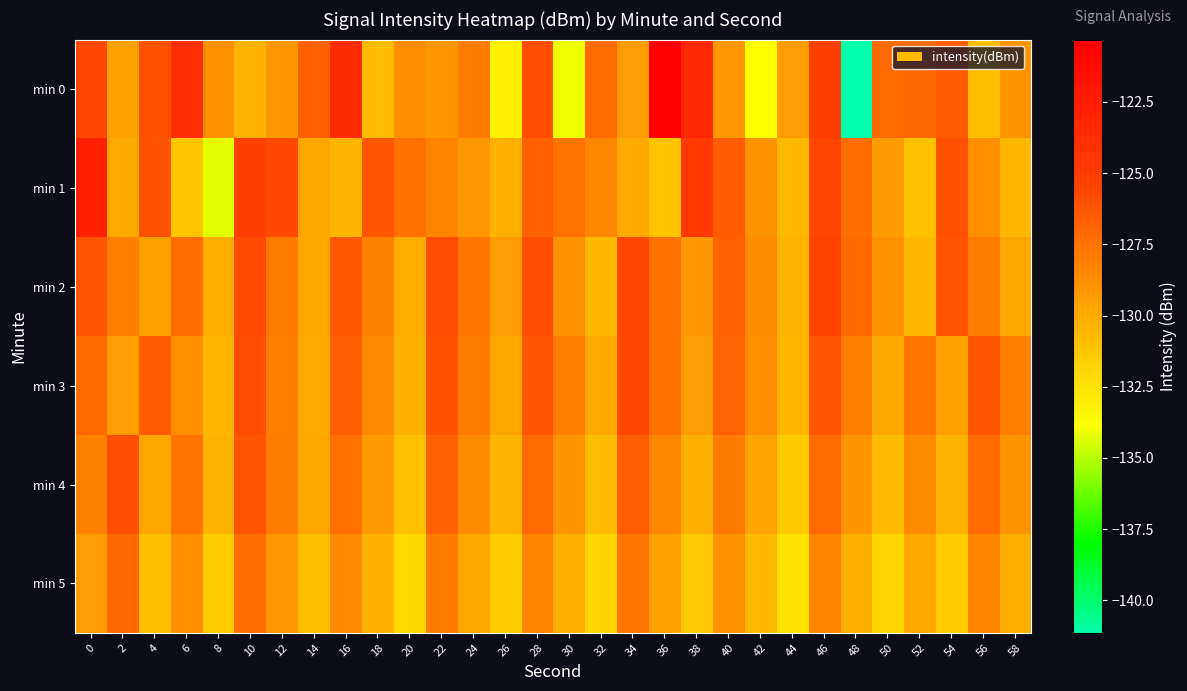

Reading right to left, transcribe all the data shown in this chart.

min 0: 58=-129.0	56=-130.9	54=-126.4	52=-127.1	50=-127.2	48=-141.1	46=-125.2	44=-129.3	42=-133.8	40=-129.1	38=-123.4	36=-120.3	34=-129.3	32=-127.2	30=-134.1	28=-125.9	26=-133.2	24=-127.9	22=-129.1	20=-128.8	18=-130.8	16=-123.6	14=-126.7	12=-129.1	10=-130.4	8=-128.8	6=-123.8	4=-126.1	2=-129.5	0=-125.7
min 1: 58=-130.5	56=-128.7	54=-126.1	52=-131.0	50=-129.2	48=-127.3	46=-125.6	44=-130.7	42=-128.9	40=-126.5	38=-124.7	36=-131.1	34=-129.9	32=-128.4	30=-127.6	28=-126.8	26=-130.2	24=-129.1	22=-128.3	20=-127.5	18=-126.3	16=-130.4	14=-129.7	12=-125.7	10=-125.3	8=-134.3	6=-131.2	4=-126.2	2=-129.9	0=-122.8
min 2: 58=-129.8	56=-128.0	54=-126.2	52=-130.7	50=-128.9	48=-127.1	46=-125.5	44=-130.4	42=-128.6	40=-126.8	38=-129.1	36=-127.5	34=-125.7	32=-130.6	30=-128.8	28=-126.0	26=-129.3	24=-127.7	22=-125.9	20=-130.0	18=-128.2	16=-126.4	14=-129.7	12=-127.9	10=-125.8	8=-130.1	6=-127.3	4=-129.5	2=-128.1	0=-126.2
min 3: 58=-128.1	56=-126.3	54=-129.5	52=-127.7	50=-129.9	48=-128.1	46=-126.3	44=-130.5	42=-128.7	40=-126.9	38=-129.3	36=-127.5	34=-125.7	32=-129.9	30=-128.1	28=-126.3	26=-129.7	24=-127.9	22=-126.1	20=-130.3	18=-128.5	16=-126.7	14=-129.9	12=-128.1	10=-125.9	8=-130.5	6=-128.7	4=-126.5	2=-129.3	0=-127.1
min 4: 58=-129.0	56=-127.2	54=-130.4	52=-128.6	50=-130.8	48=-129.0	46=-127.2	44=-131.4	42=-129.6	40=-127.8	38=-130.2	36=-128.4	34=-126.6	32=-130.8	30=-129.0	28=-127.2	26=-130.4	24=-128.6	22=-126.8	20=-131.0	18=-129.2	16=-127.4	14=-129.8	12=-128.0	10=-126.2	8=-130.4	6=-127.6	4=-129.8	2=-126.0	0=-128.2
min 5: 58=-130.1	56=-128.3	54=-131.5	52=-129.7	50=-131.9	48=-130.1	46=-128.3	44=-132.5	42=-130.7	40=-128.9	38=-131.3	36=-129.5	34=-127.7	32=-131.9	30=-130.1	28=-128.3	26=-131.5	24=-129.7	22=-127.9	20=-132.1	18=-130.3	16=-128.5	14=-130.9	12=-129.1	10=-127.3	8=-131.5	6=-128.7	4=-130.9	2=-127.1	0=-129.3